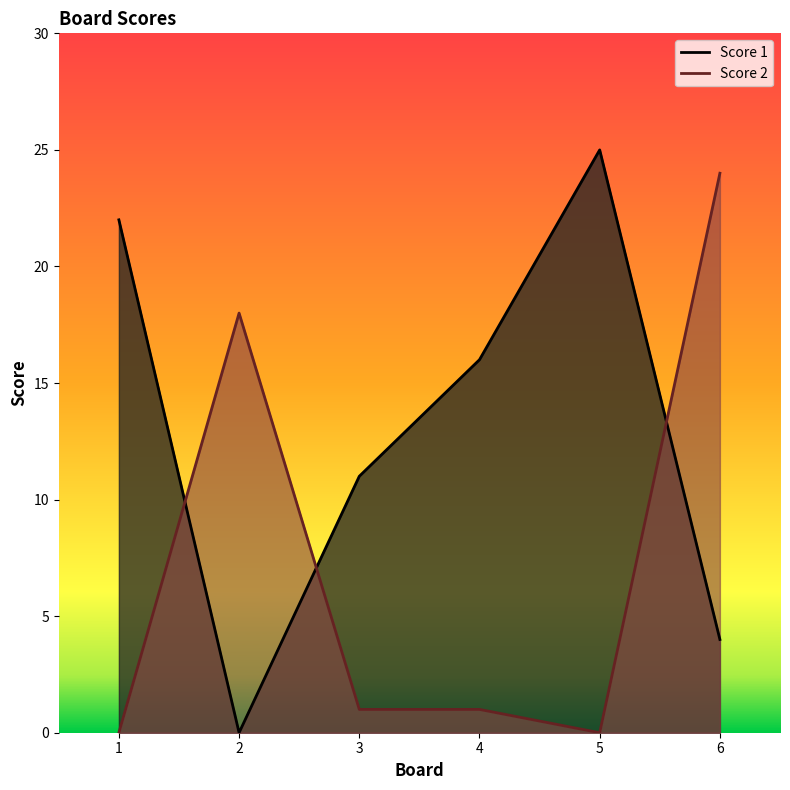

At which category does Score 1 reach its first local valley?

2